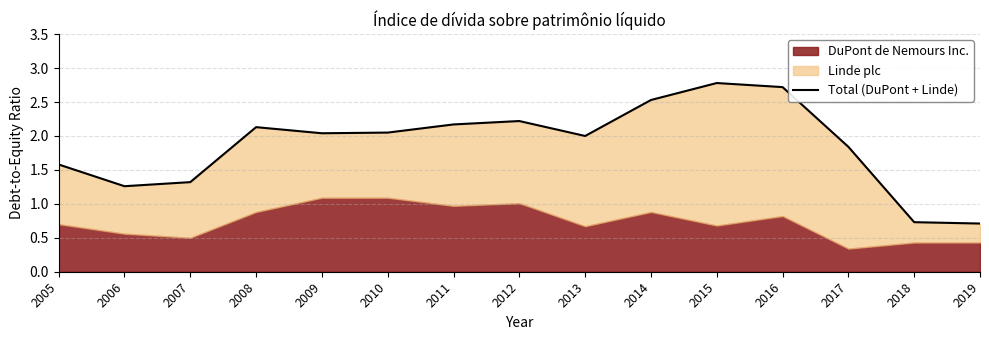

Does the chart have visible grid lines?

Yes